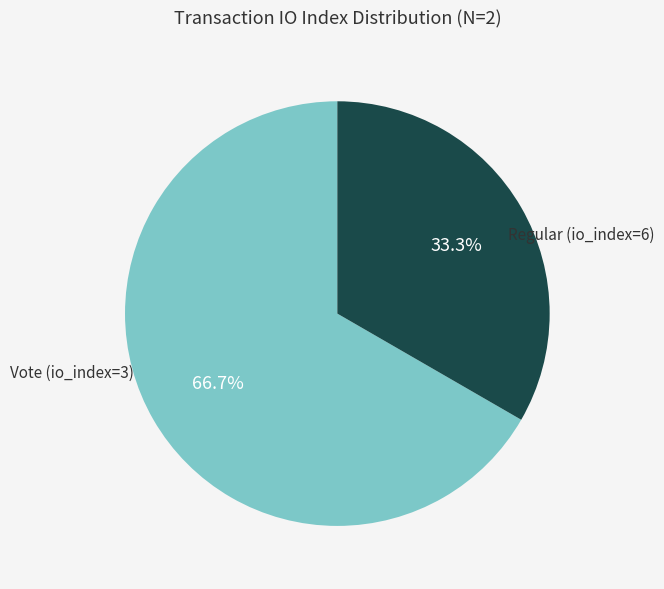

What percentage is the Regular (io_index=6) slice, to the nearest percent?

67%